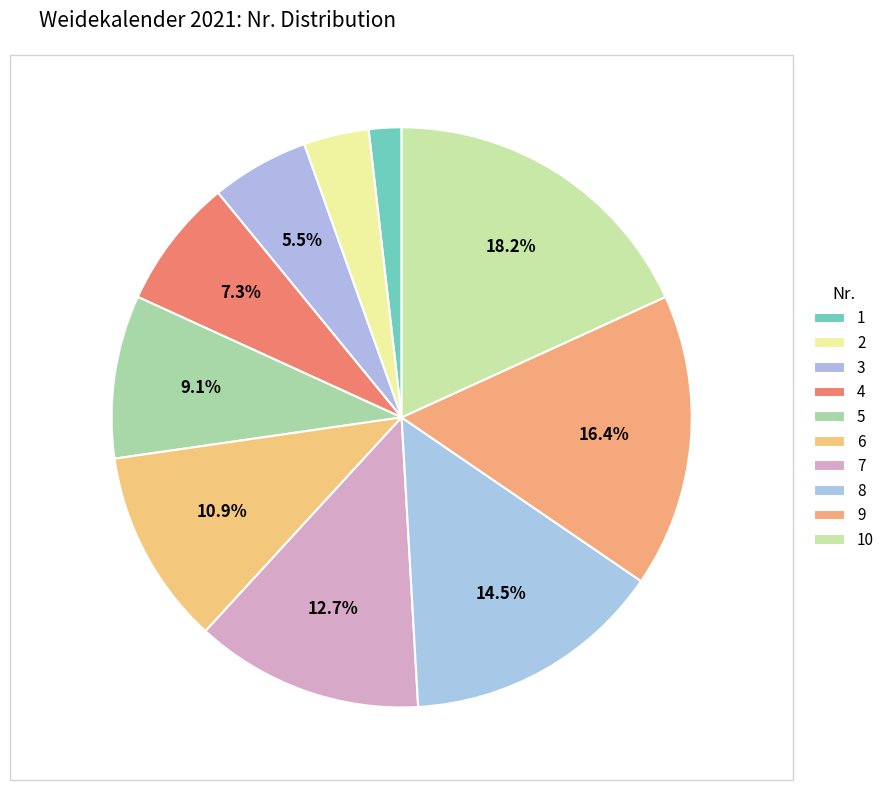

To the nearest percent, what portion does 6 represent?

11%